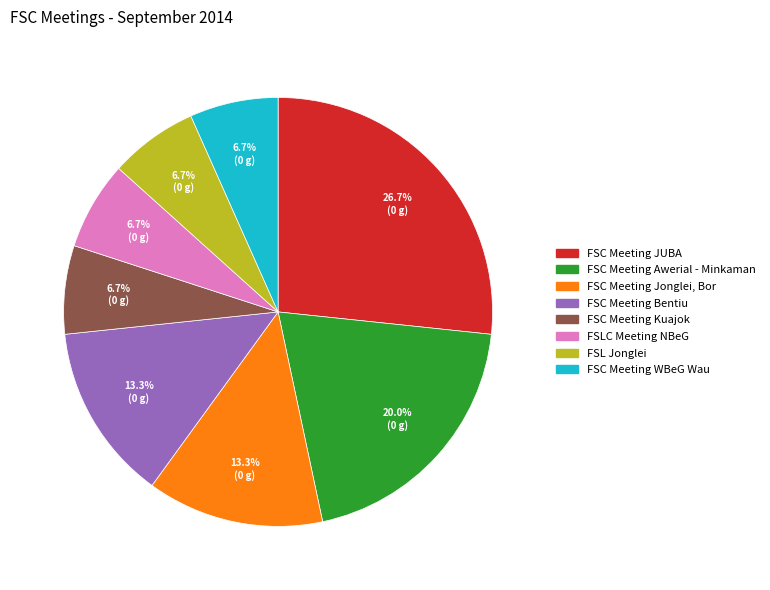

To the nearest percent, what is the difference between the largest and smallest slice percentages?

20%